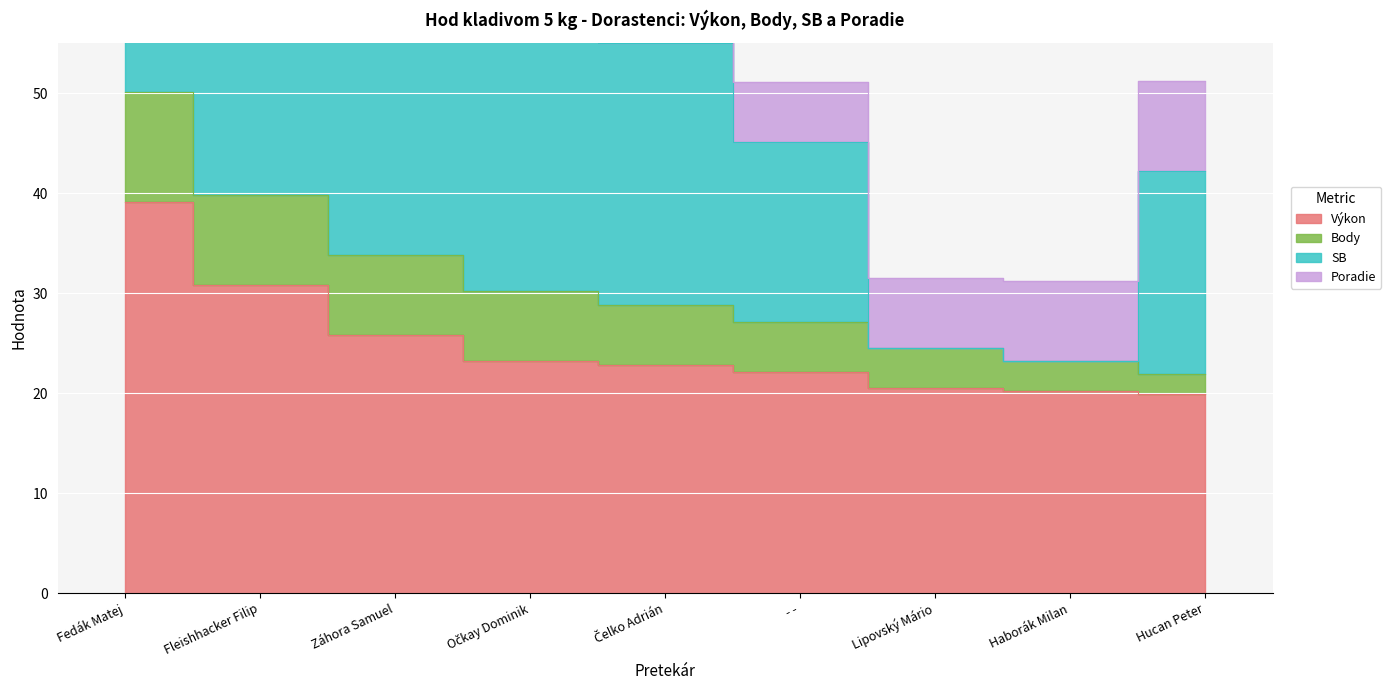

At how many categories does at least one series exceed 8?

9